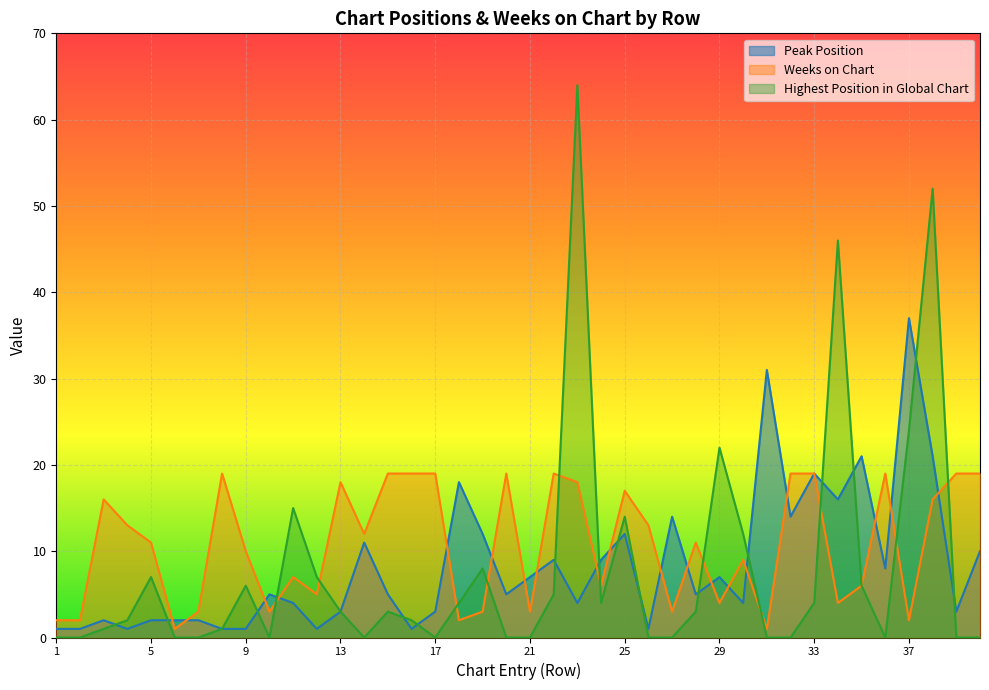

The Highest Position in Global Chart series shows -32 at 14. True or false?

False